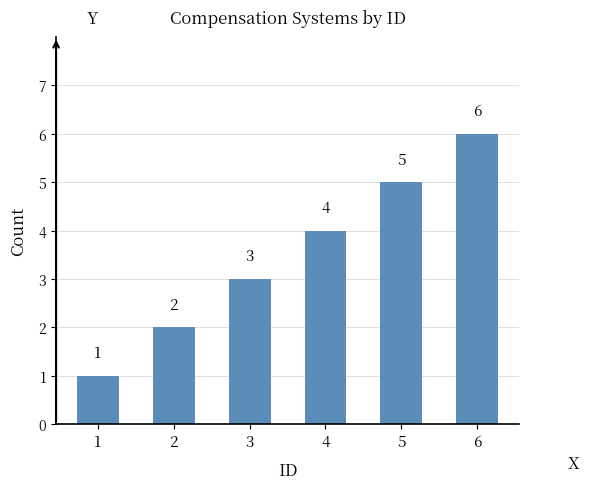

The chart shows a value of 3 at 2. True or false?

False